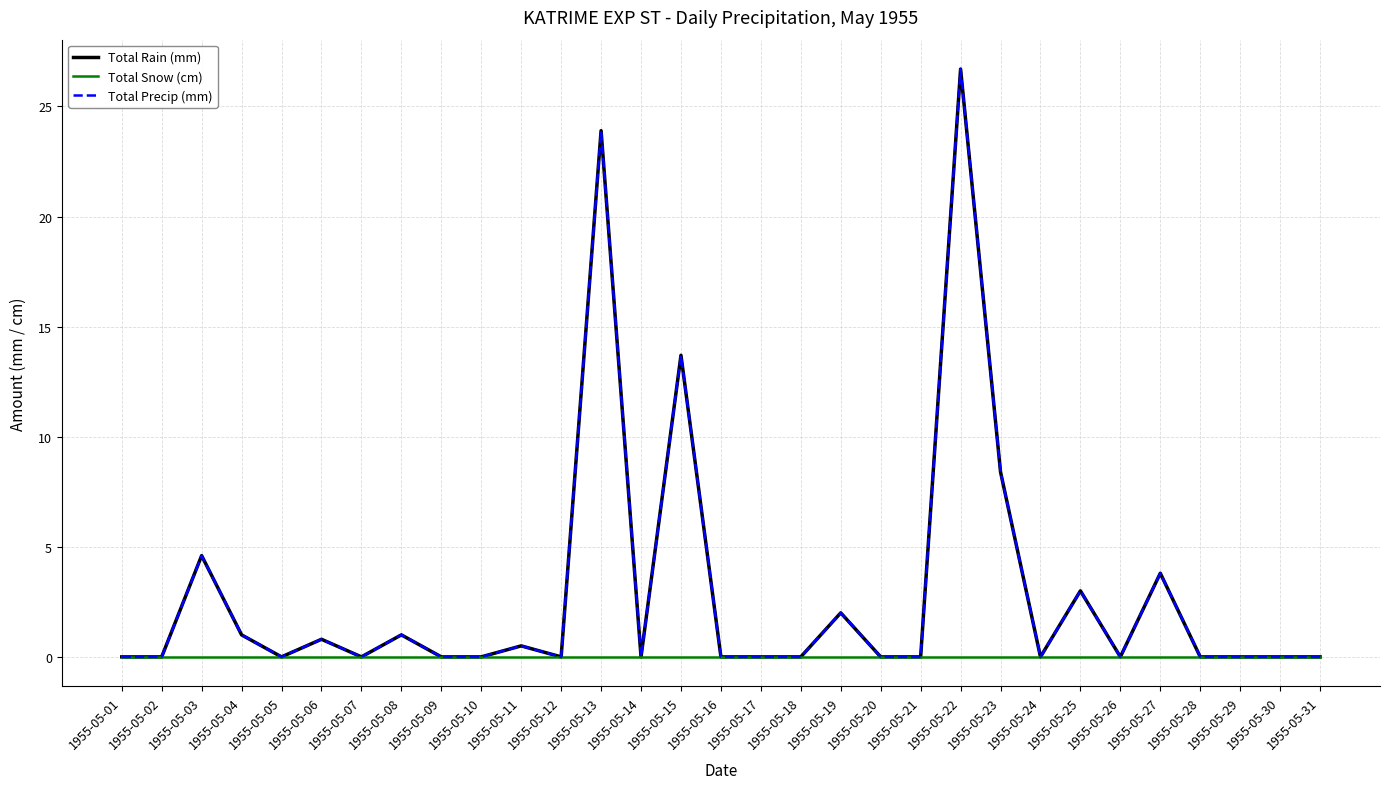

Does the chart have visible grid lines?

Yes